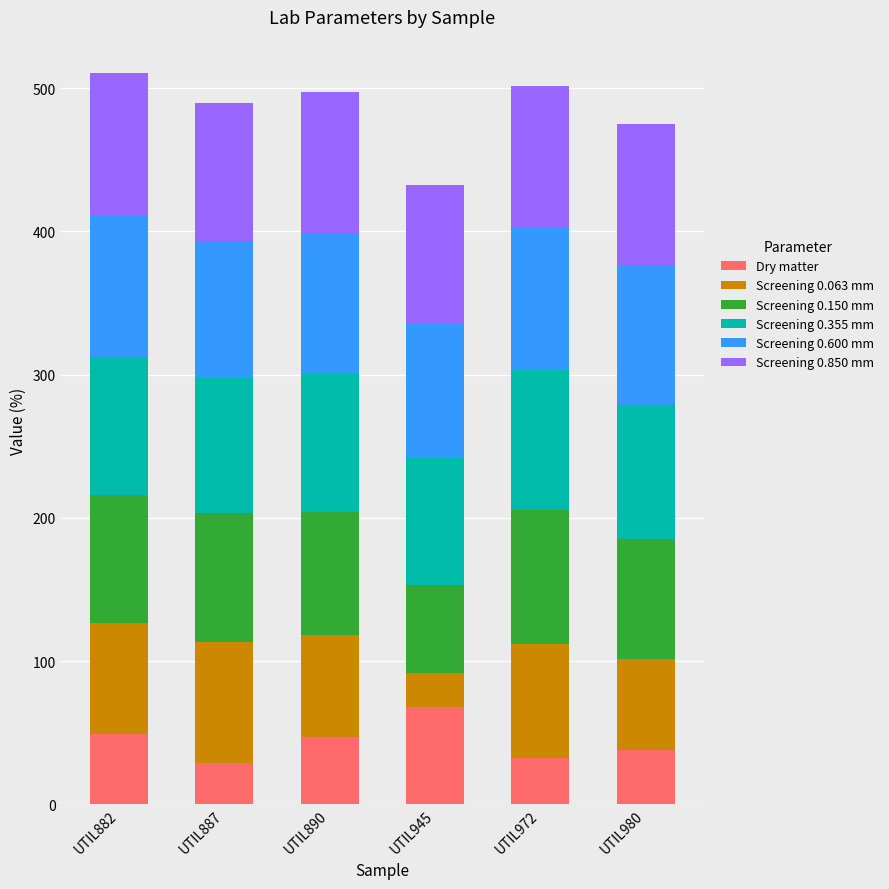

Which category has the highest value in the Dry matter series?

UTIL945